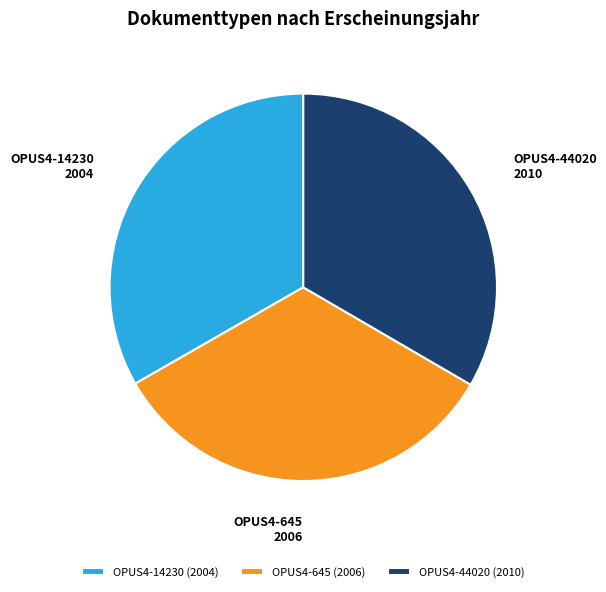

The OPUS4-645 slice represents 33% of the pie. True or false?

True